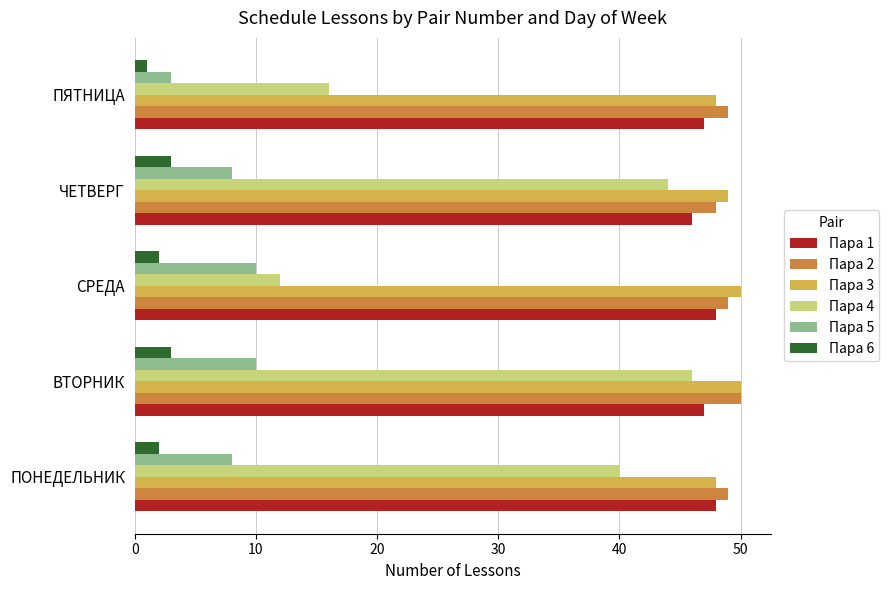

What is the total value across all series at ВТОРНИК?

206